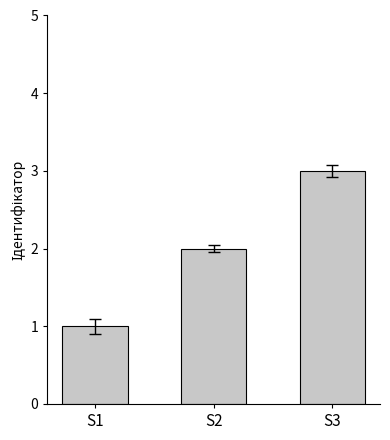

Count the number of categories in the chart.

3